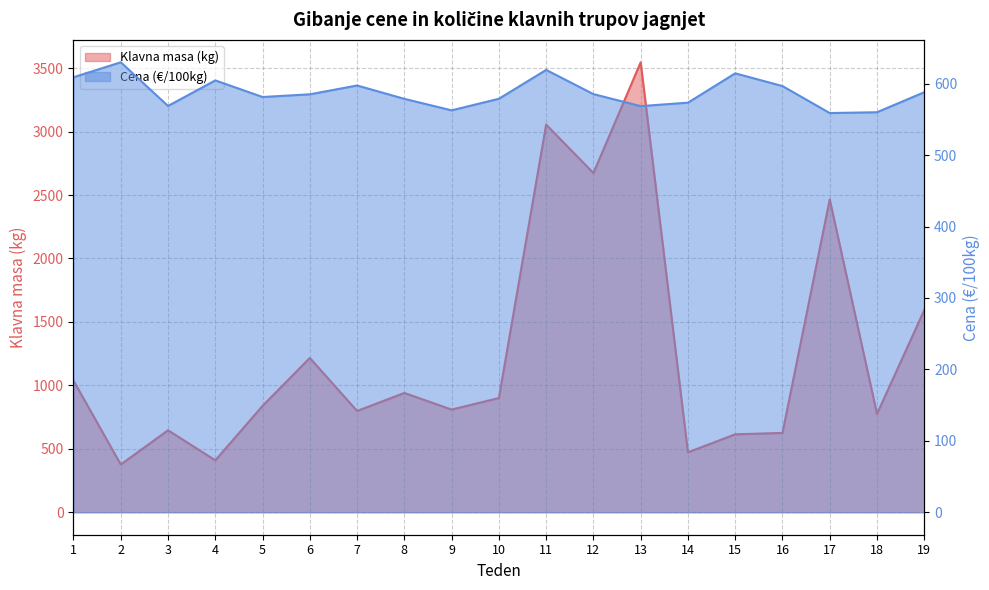

How many distinct data groups are displayed?

2